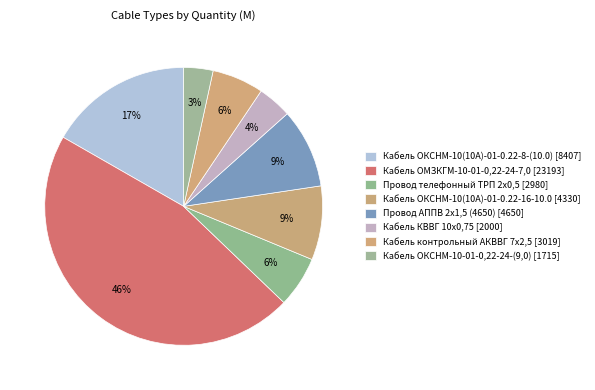

What percentage is the Кабель ОКСНМ-10(10А)-01-0.22-16-10.0 slice, to the nearest percent?

9%